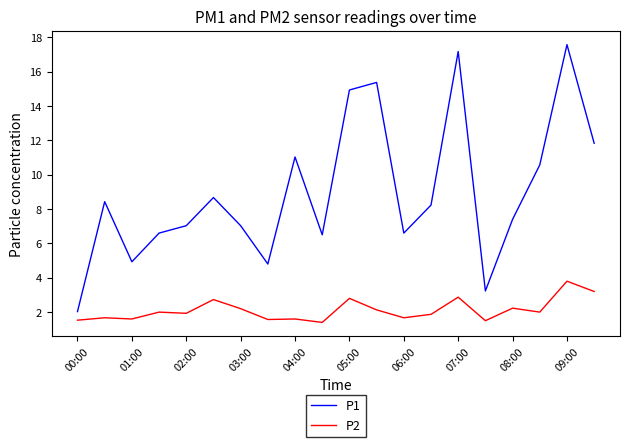

What is the difference between the maximum and minimum values in the P1 series?

15.5